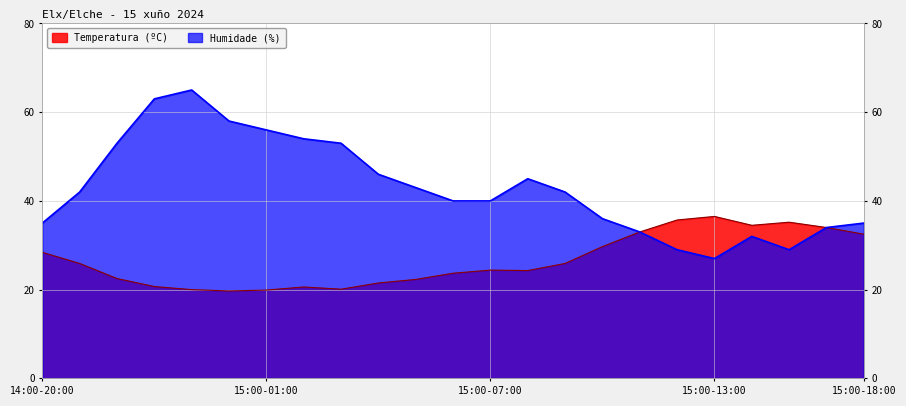

What position from the right is 15:00-12:00?

7